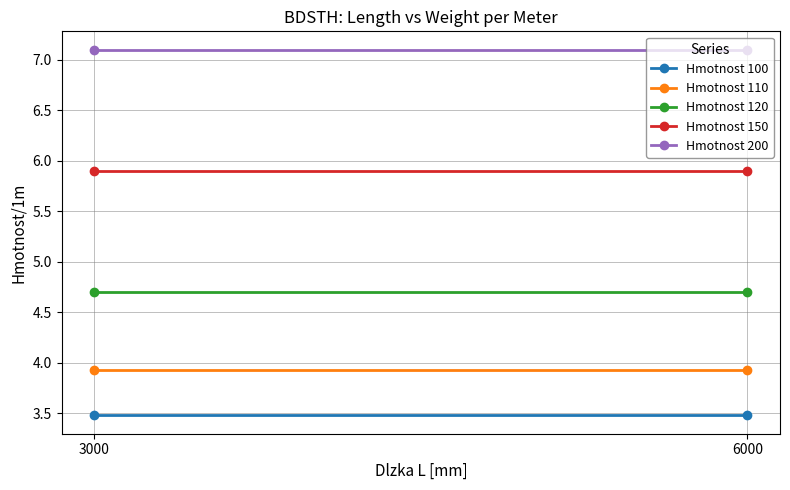

Between 3000 and 6000, which series saw the biggest shift?

Hmotnost 100